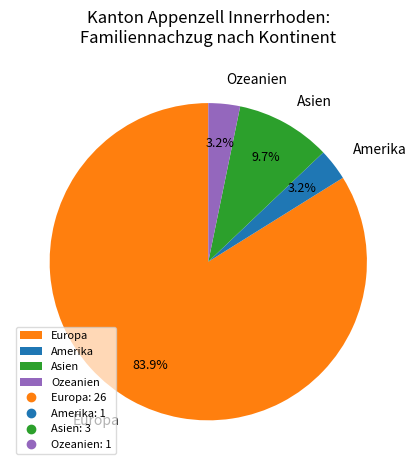

To the nearest percent, what portion does Ozeanien represent?

3%